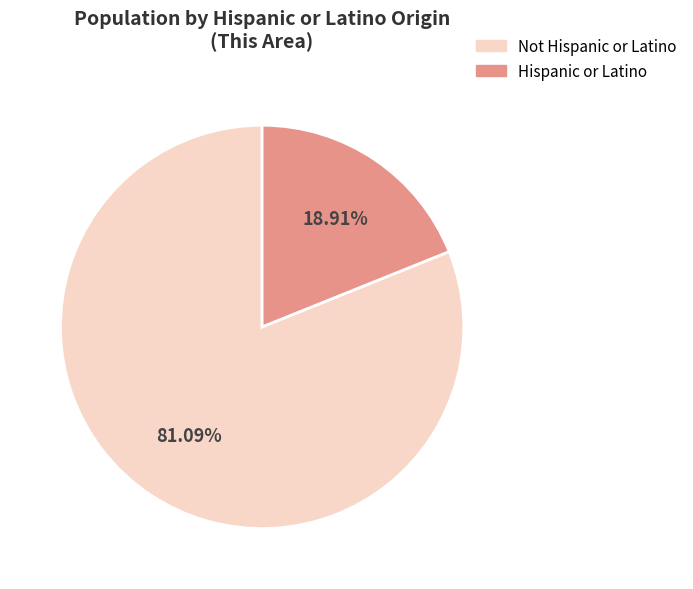

Which category has the biggest portion of the pie?

Not Hispanic or Latino